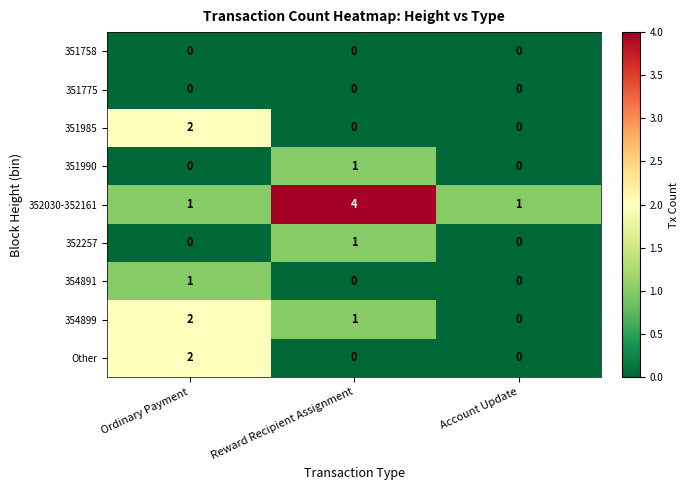

What is the total value across all series at Reward Recipient Assignment?

7